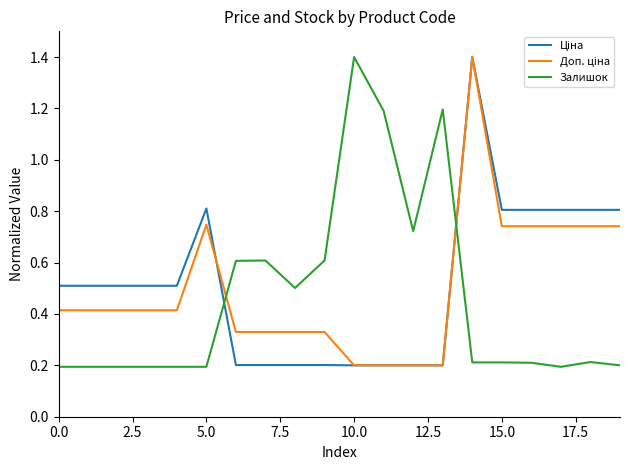

At how many categories does at least one series exceed 0?

20